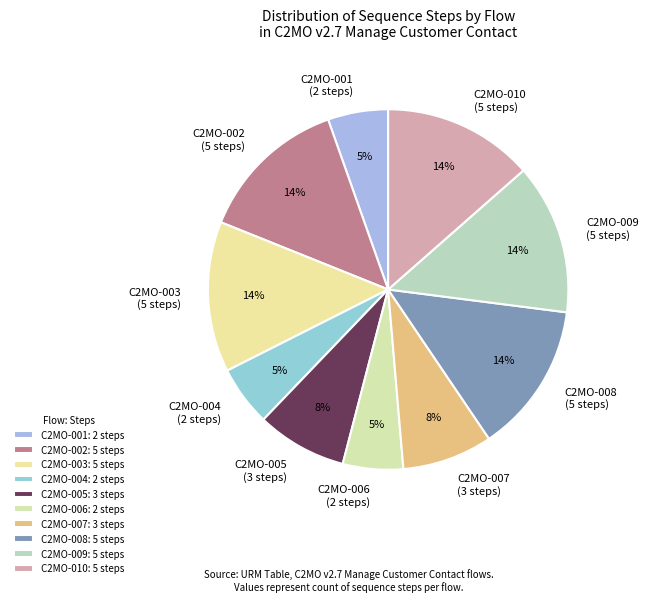

Is there a majority slice in this chart?

No